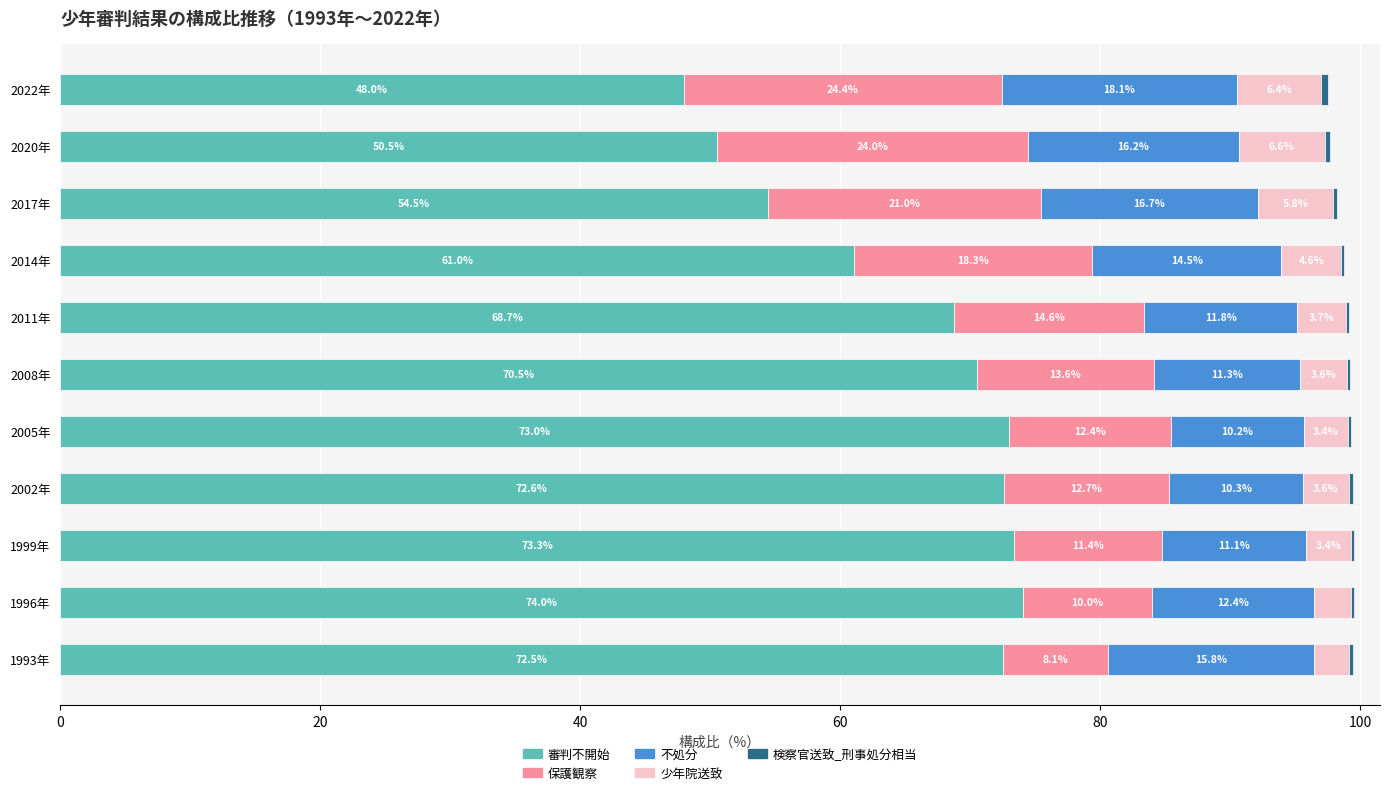

True or false: 審判不開始 has a value of 107.7 at 2008年.

False